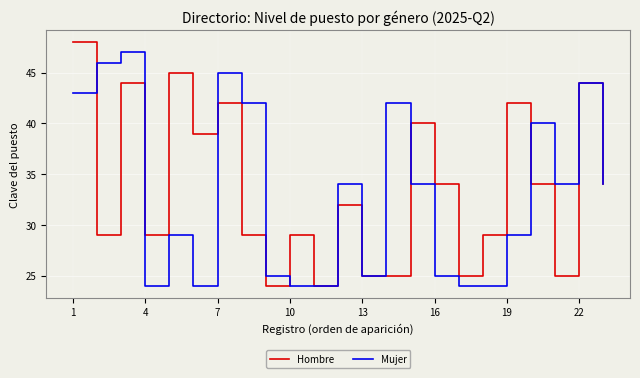

What is the minimum value for Hombre?

24